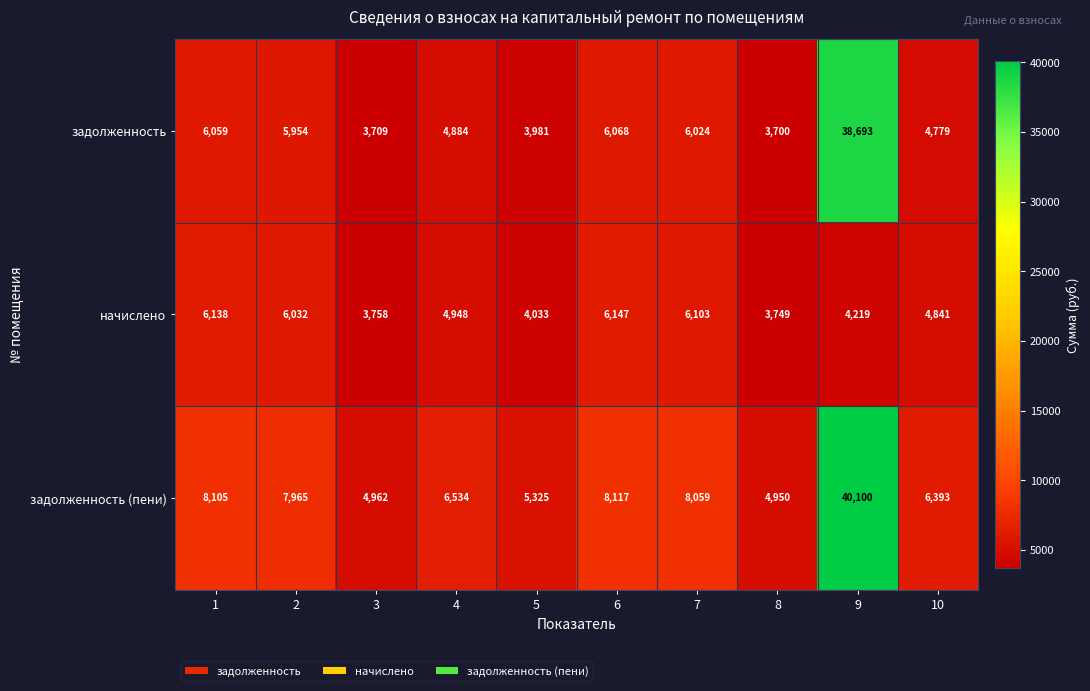

At which category is the sum across all series the highest?

9